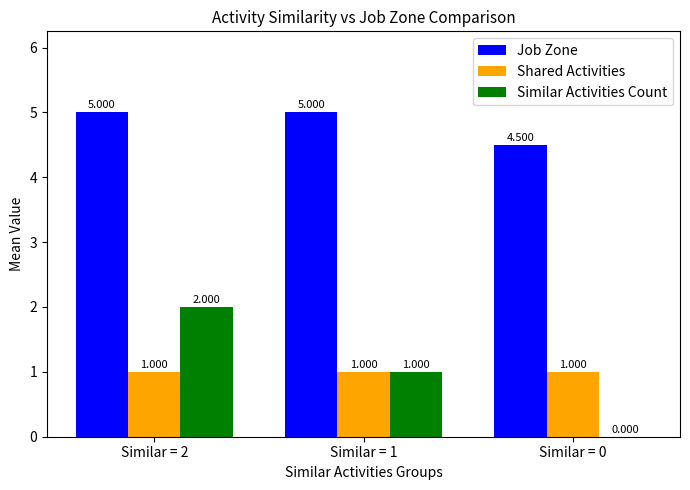

Is it true that Shared Activities equals 1.7 at Similar = 2?

False